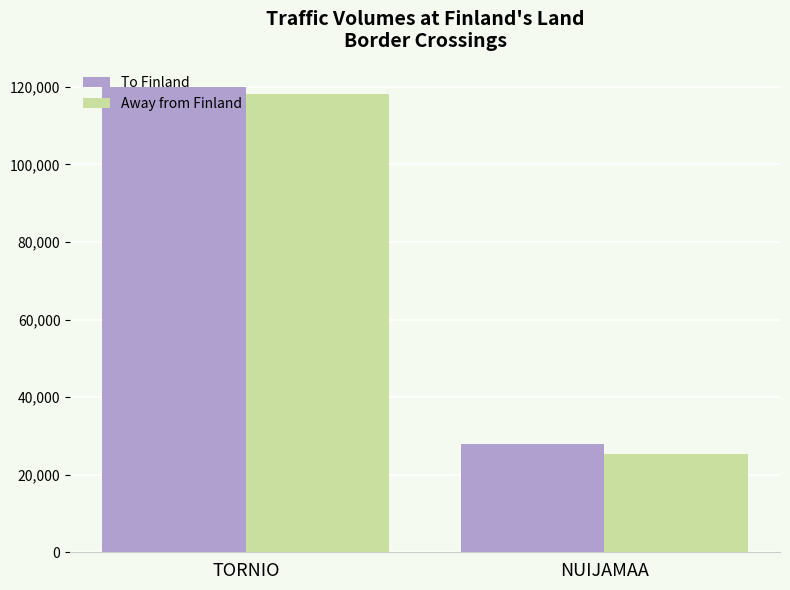

Which category has the highest value across all series?

TORNIO